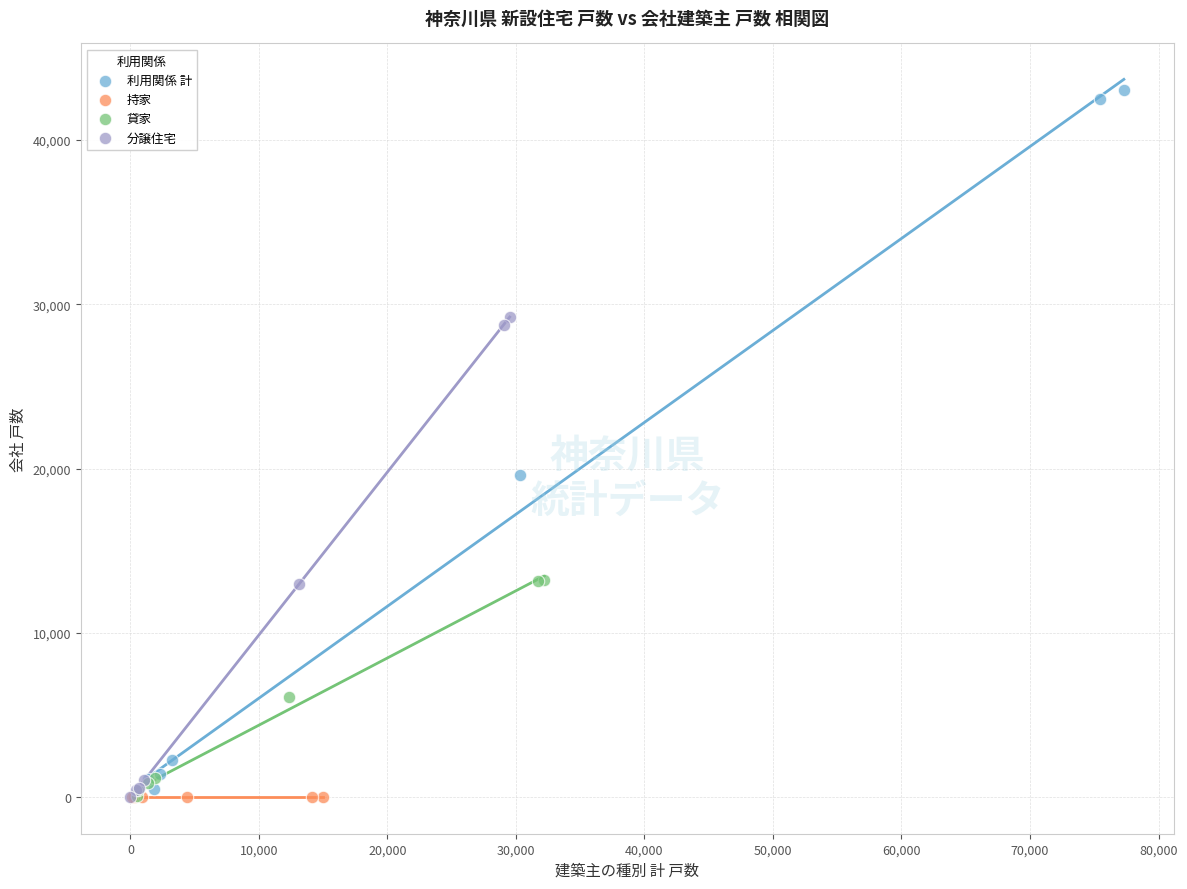

Which series contains the highest Y value?

利用関係 計